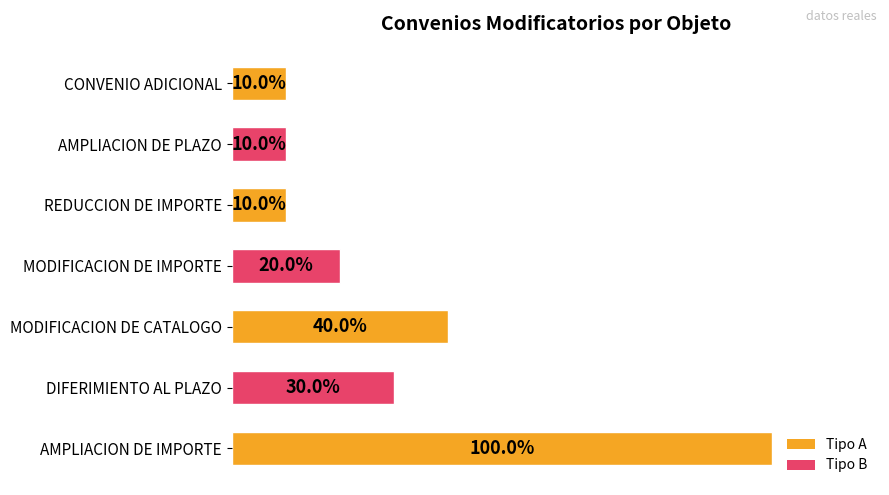

Rank the categories by value from lowest to highest.

REDUCCION DE IMPORTE, AMPLIACION DE PLAZO, CONVENIO ADICIONAL, MODIFICACION DE IMPORTE, DIFERIMIENTO AL PLAZO, MODIFICACION DE CATALOGO, AMPLIACION DE IMPORTE